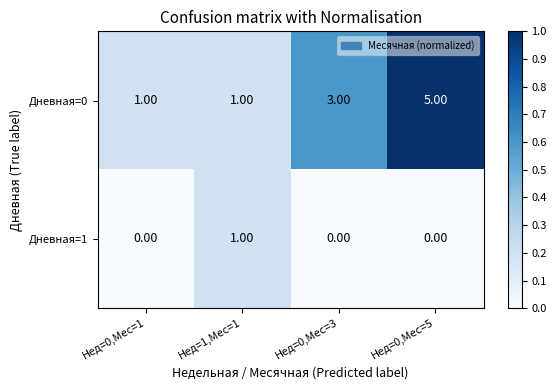

What is the total value across all series at Нед=0,Мес=5?

5